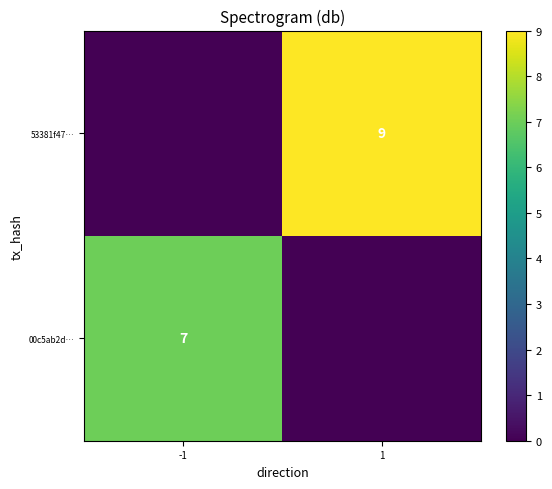

Is it true that 53381f47… equals 9 at 1?

True